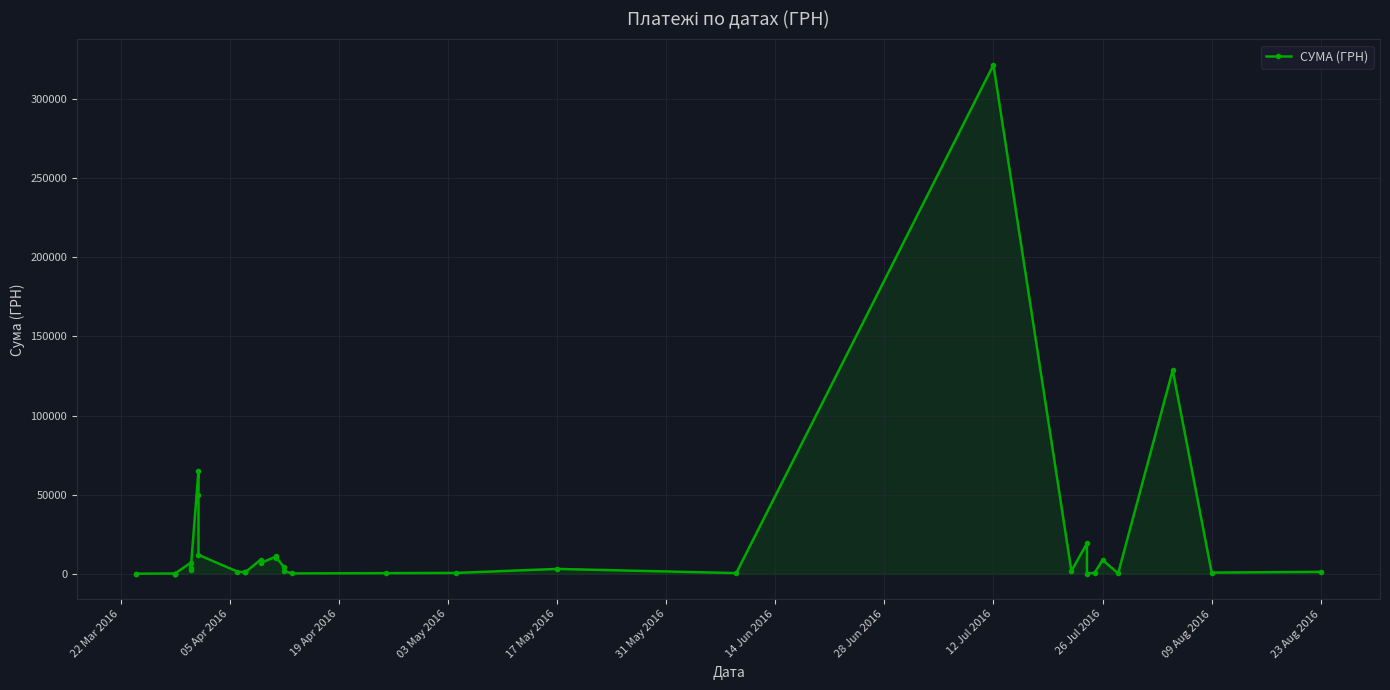

How many points are lower than both their immediate neighbors (excluding endpoints)?

11